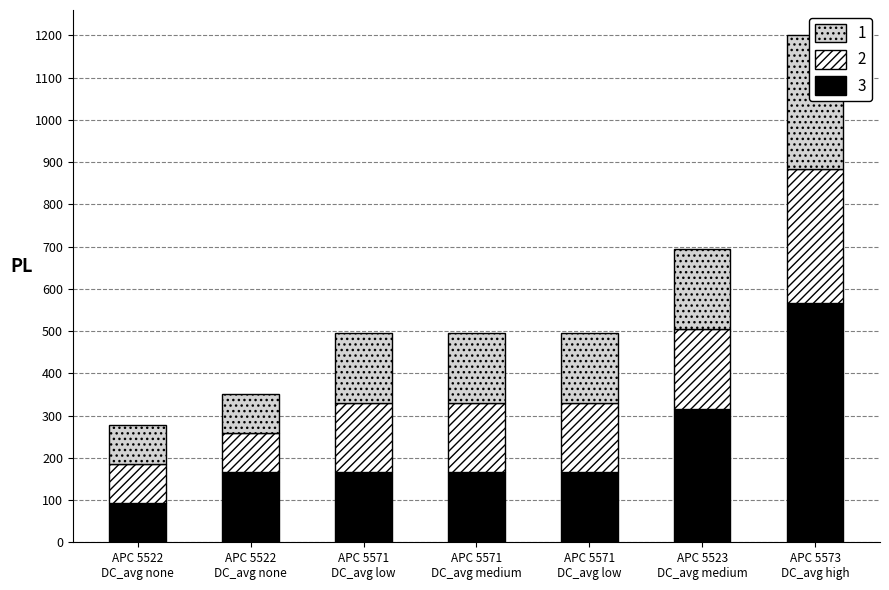

What is the difference between the second highest and minimum values in the 1 series?

96.8